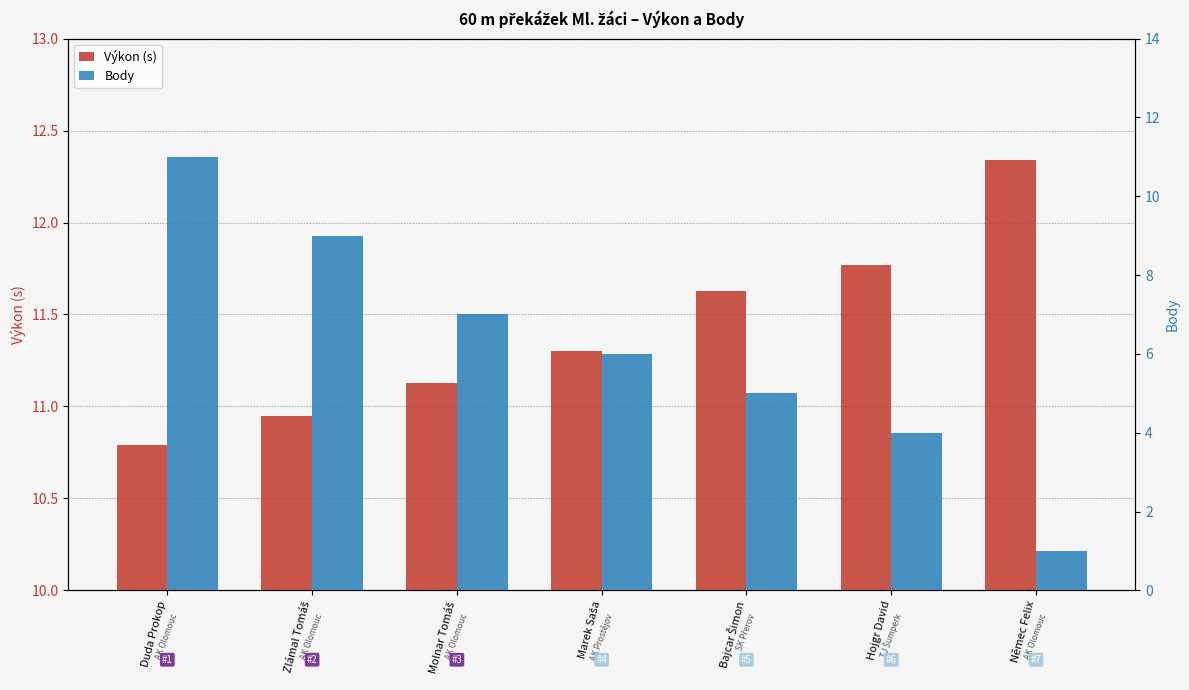

At which category is the sum across all series the highest?

Duda Prokop